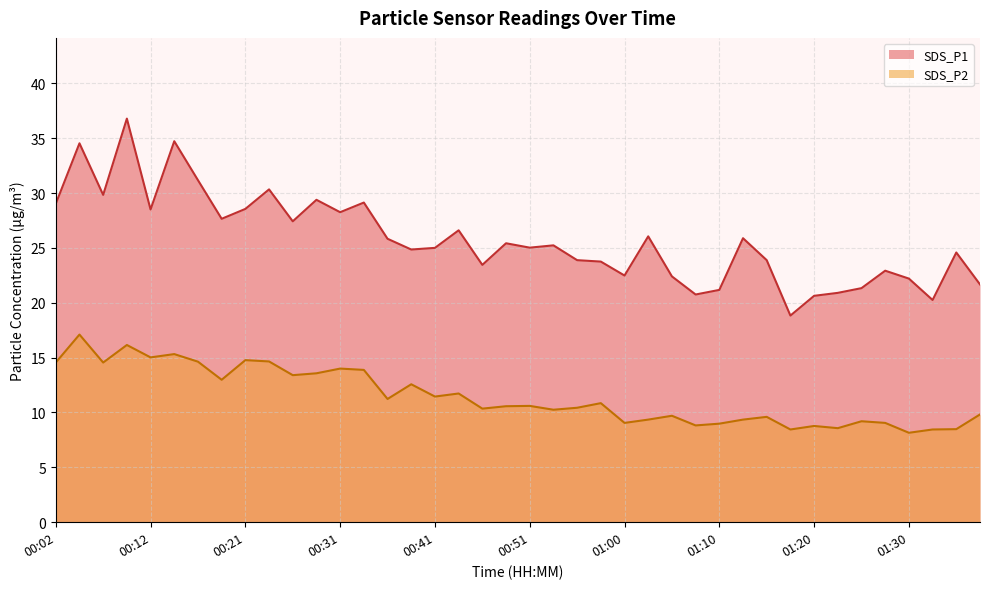

True or false: SDS_P2 has a value of 2.8 at 00:51.

False